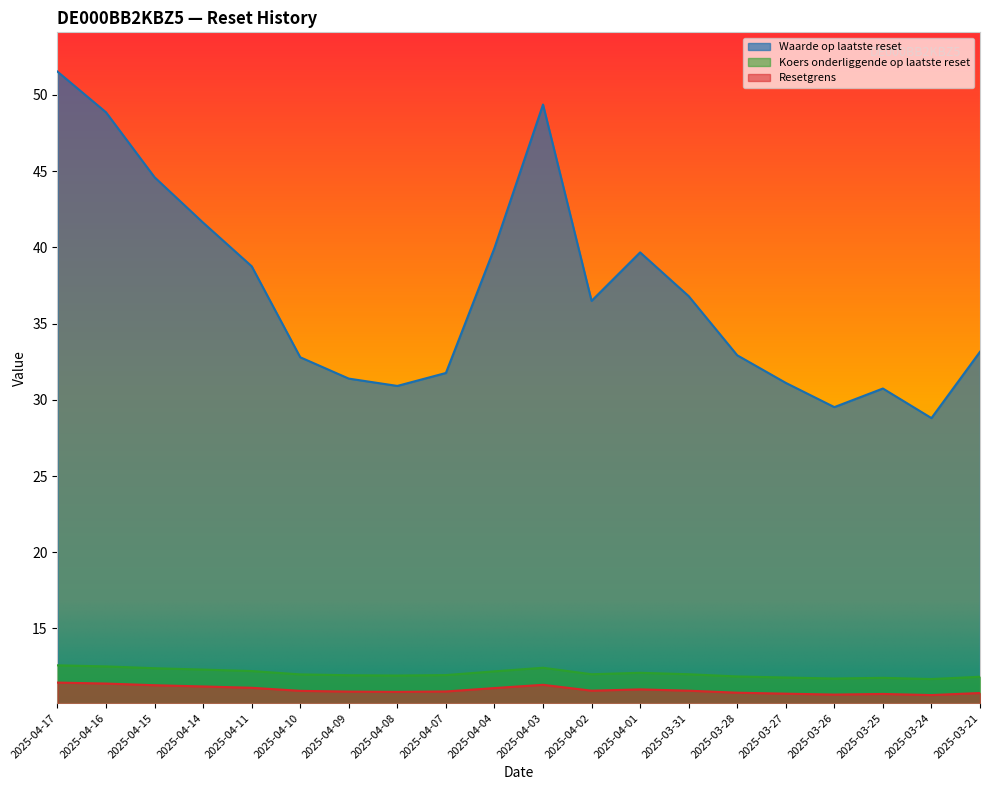

True or false: Koers onderliggende op laatste reset and Resetgrens cross at least once.

False